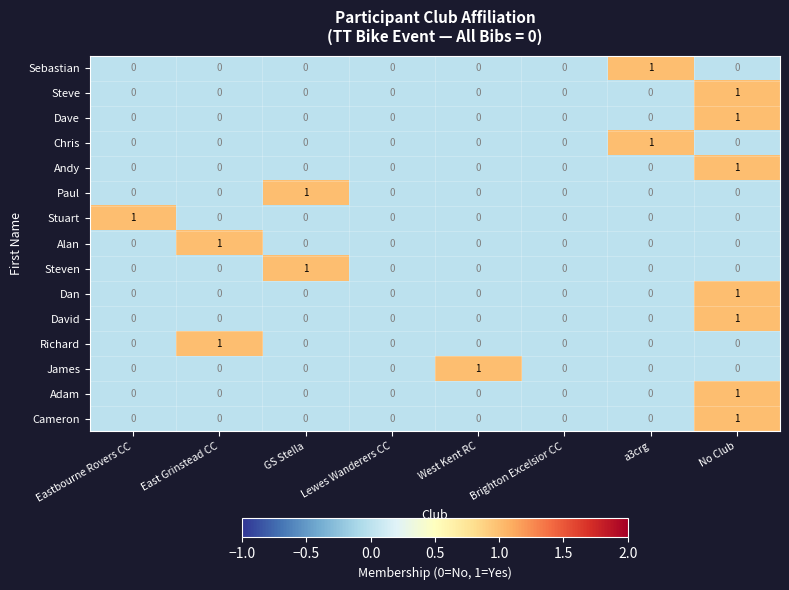

How many David values are between 0 and 1?

8